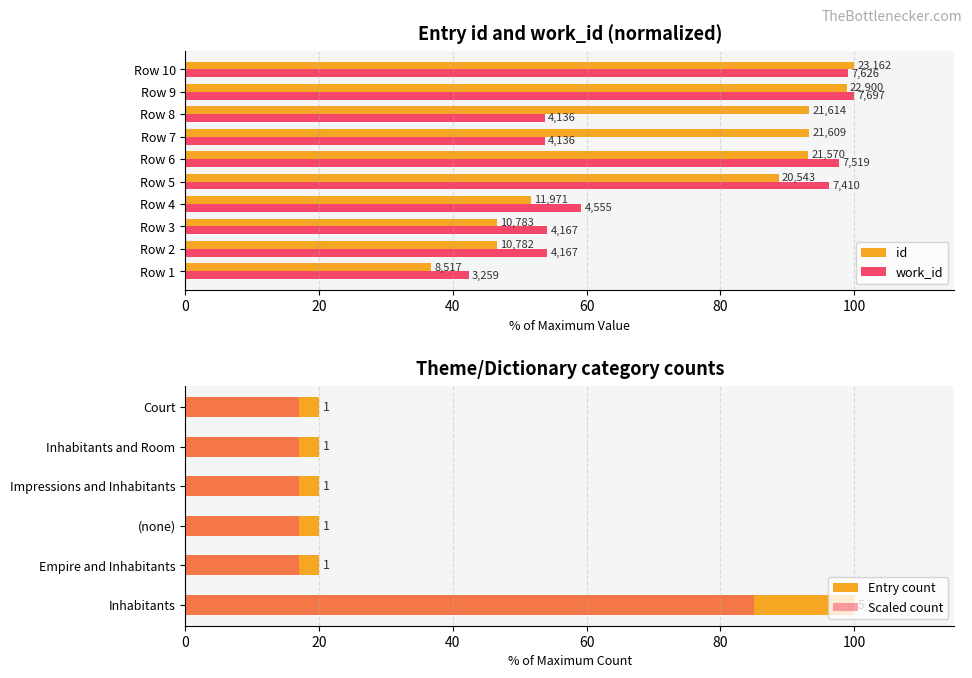

How many data points does each series have?

10